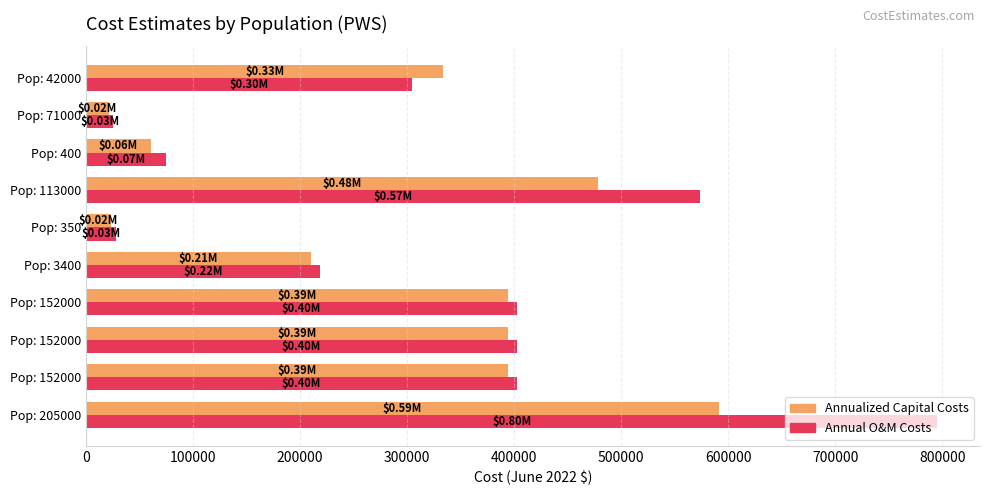

What is the maximum value shown in the chart?

795367.3